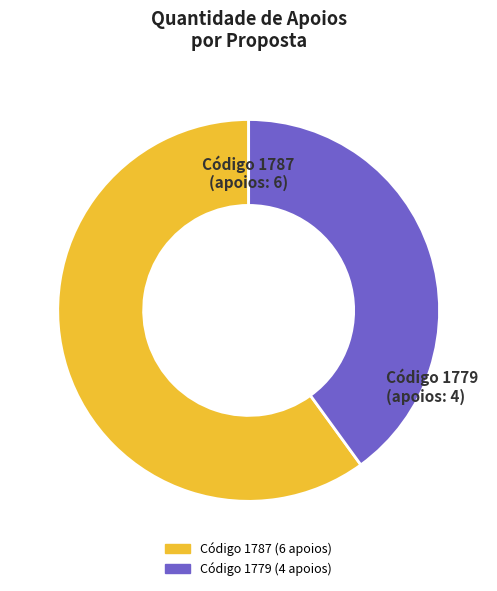

Is there any slice that represents more than half of the pie?

Yes